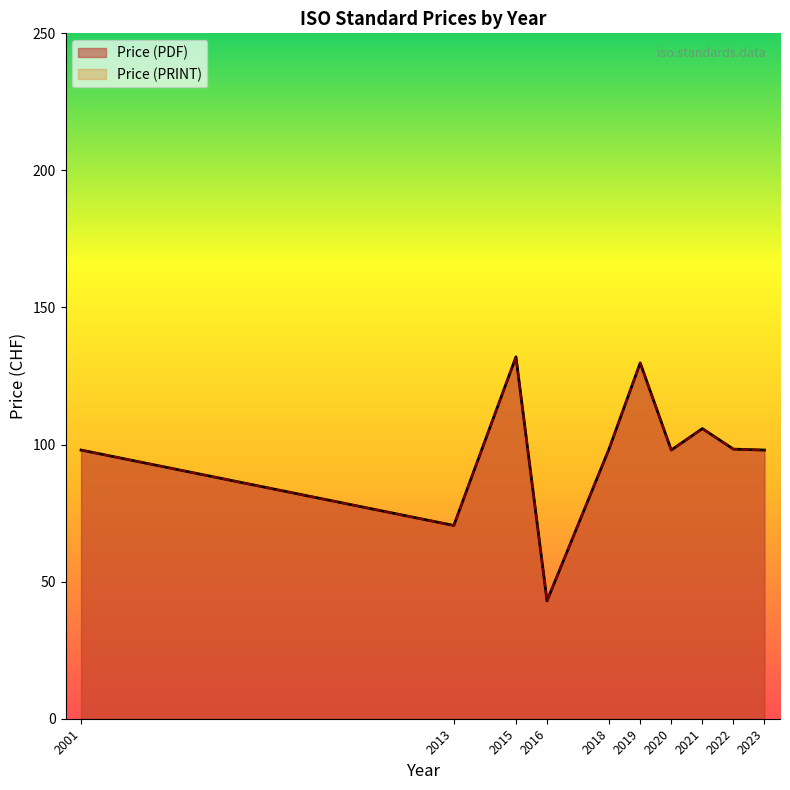

True or false: Price (PDF) and Price (PRINT) cross at least once.

False